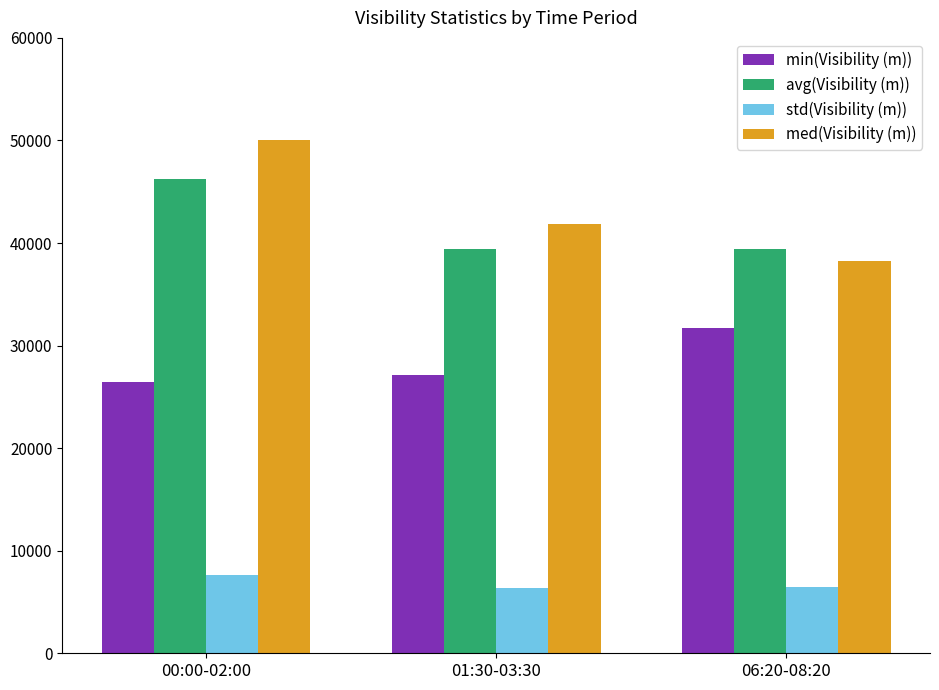

Rank the categories by med(Visibility (m)) value from highest to lowest.

00:00-02:00, 01:30-03:30, 06:20-08:20